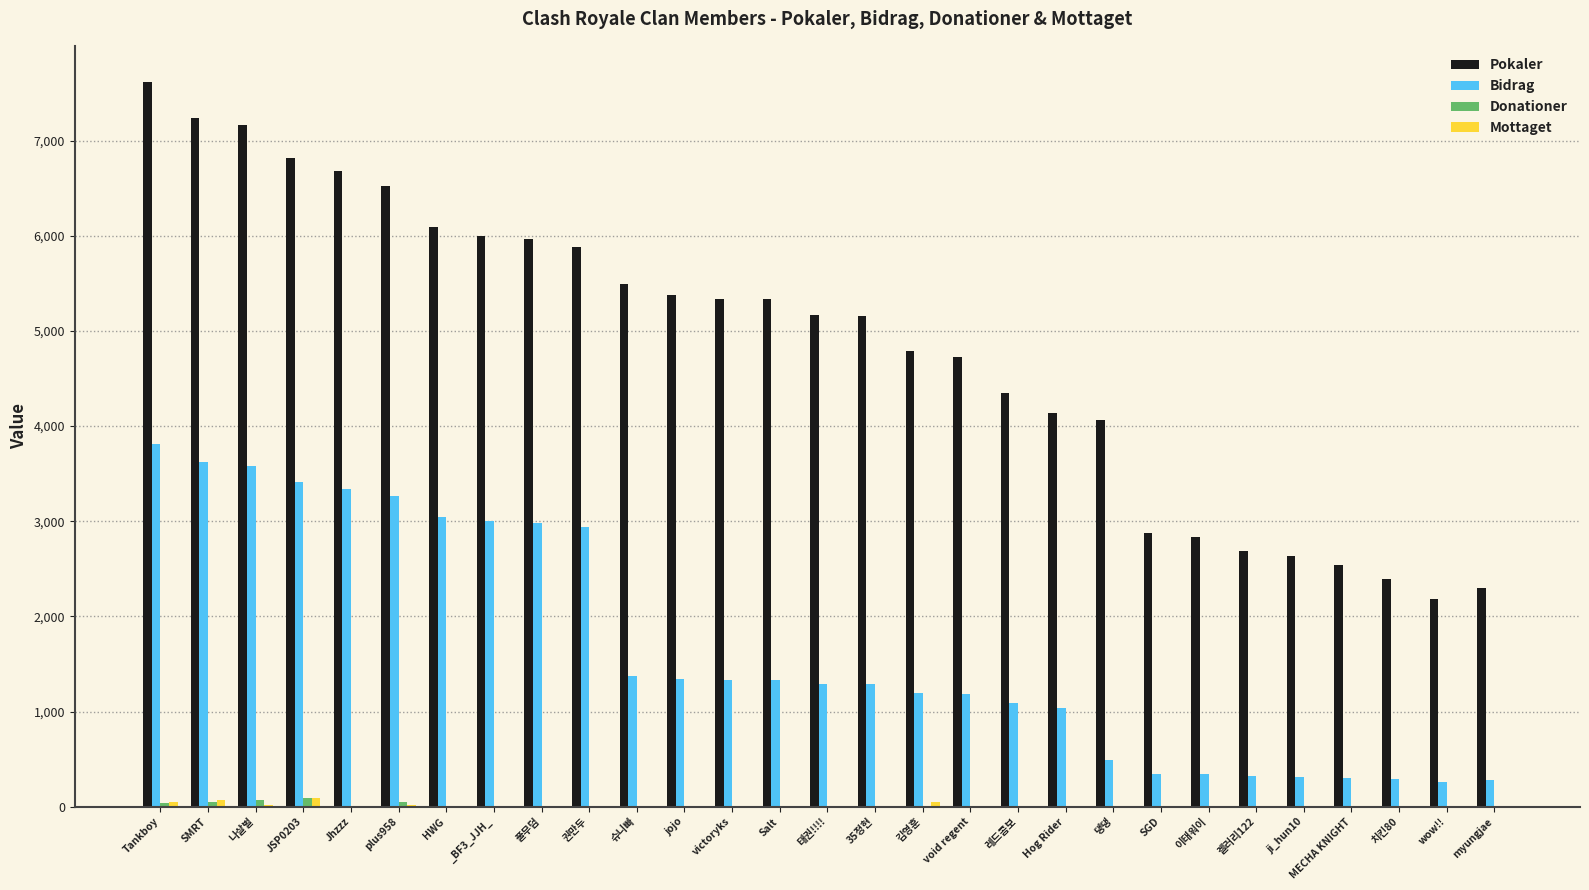

Is the value of Bidrag at SGD greater than the value of Donationer at 이태워이?

Yes